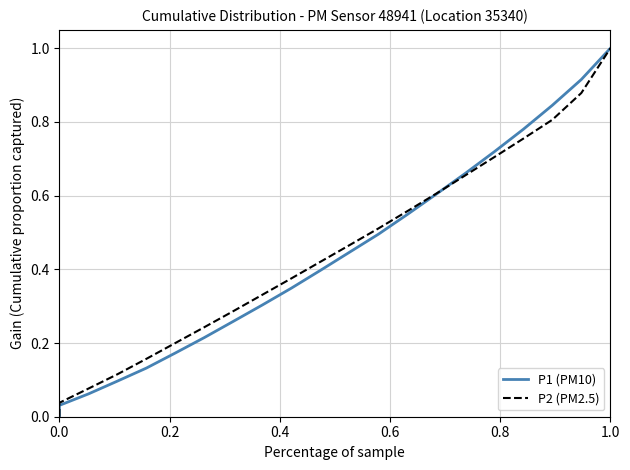

How many lines are shown in the chart?

2